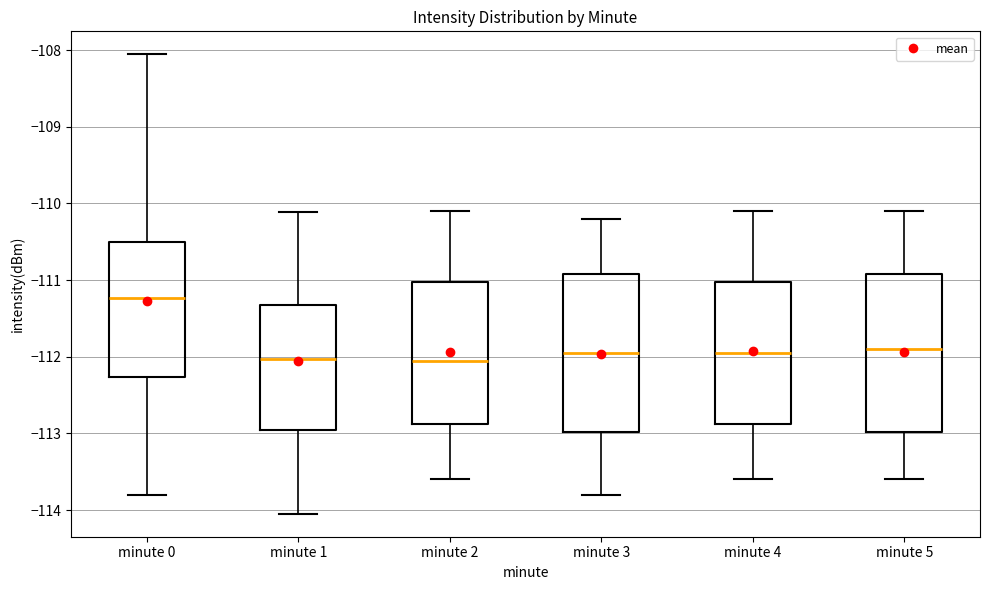

Reading left to right, transcribe this box plot: for each box, give where its median line is, the range the box spans, and where its two whiskers end, as read against the y-axis. The values are not printed on the chart, so give them approximately, as read against the axis.

minute 0: median -111.2, box -112.3 to -110.5, whiskers -113.8 to -108.1
minute 1: median -112.0, box -112.9 to -111.3, whiskers -114.0 to -110.1
minute 2: median -112.0, box -112.9 to -111.0, whiskers -113.6 to -110.1
minute 3: median -111.9, box -113.0 to -110.9, whiskers -113.8 to -110.2
minute 4: median -111.9, box -112.9 to -111.0, whiskers -113.6 to -110.1
minute 5: median -111.9, box -113.0 to -110.9, whiskers -113.6 to -110.1